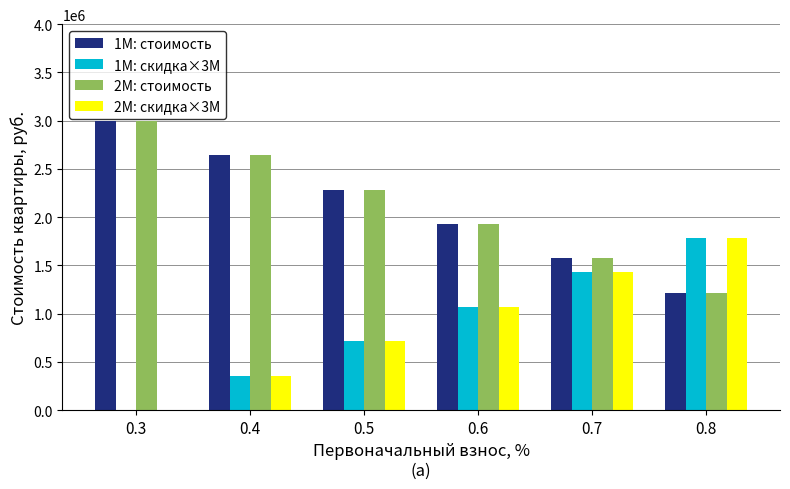

Reading left to right, transcribe all the data shown in this chart.

1М: стоимость: 0.3=3000000	0.4=2642857	0.5=2285714	0.6=1928571	0.7=1571429	0.8=1214286
1М: скидка×3М: 0.3=0	0.4=357000	0.5=714000	0.6=1071000	0.7=1428000	0.8=1785000
2М: стоимость: 0.3=3000000	0.4=2642857	0.5=2285714	0.6=1928571	0.7=1571429	0.8=1214286
2М: скидка×3М: 0.3=0	0.4=357000	0.5=714000	0.6=1071000	0.7=1428000	0.8=1785000